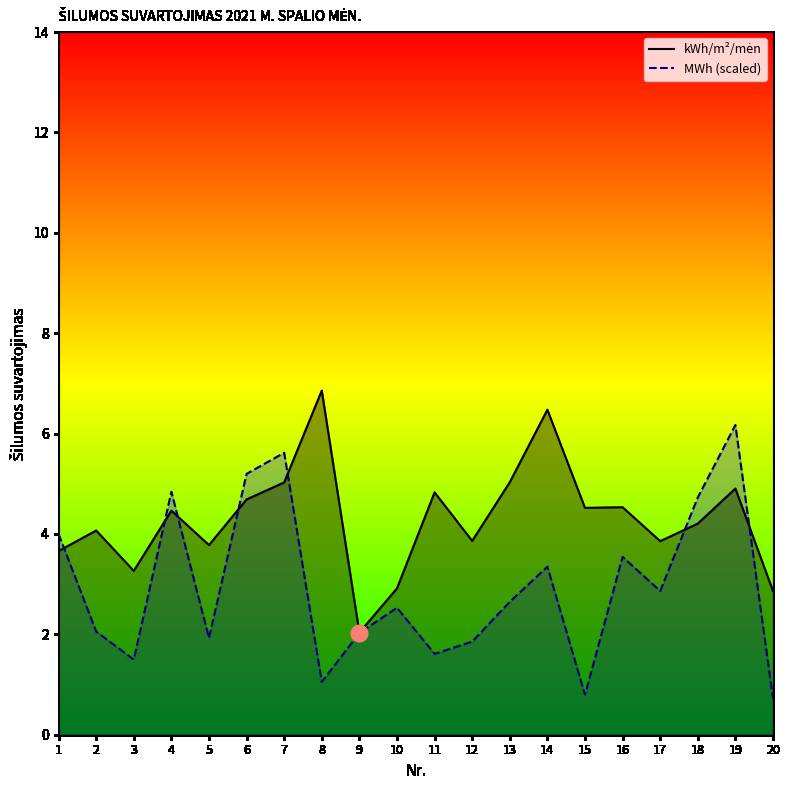

Rank the series by their maximum value, from highest to lowest.

kWh/m²/mėn, MWh (scaled)